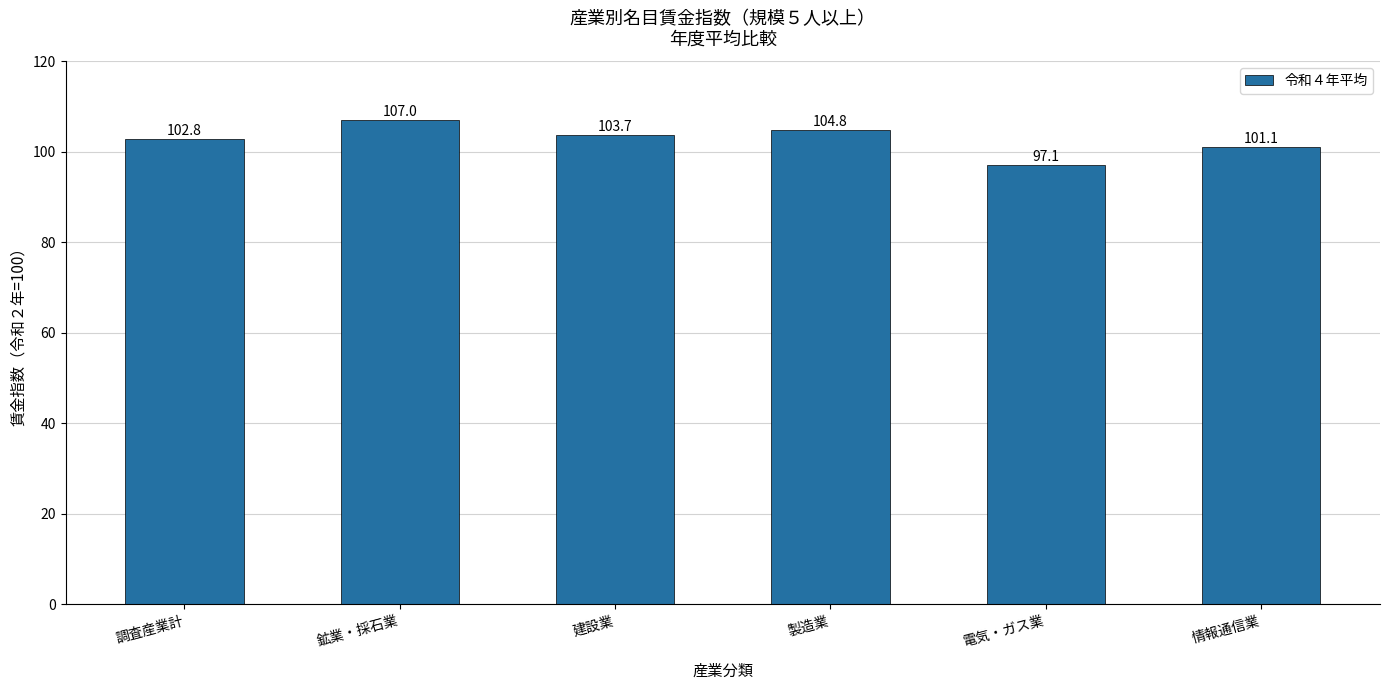

What is the difference between the values at 建設業 and 製造業?

1.1